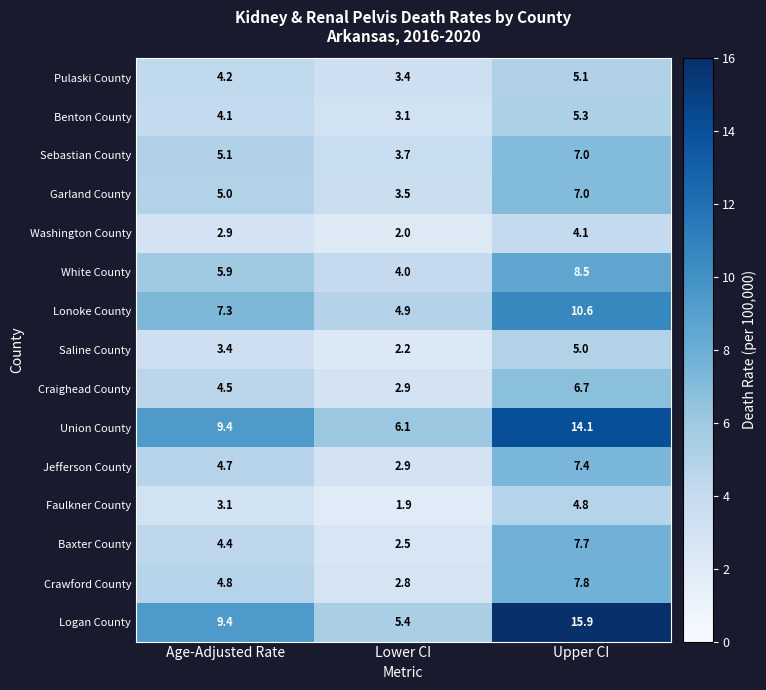

Which series has the largest range (max minus min)?

Logan County